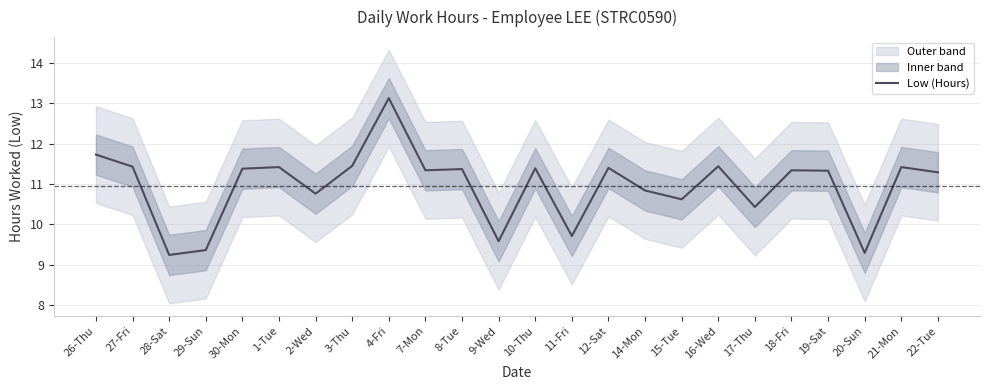

Where is the first local minimum?

28-Sat